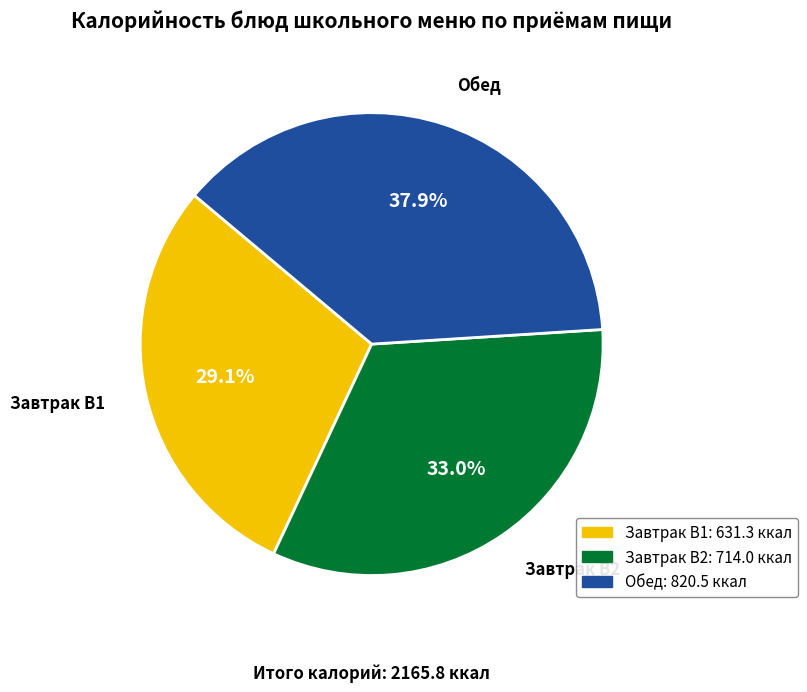

Does any single category account for the majority?

No